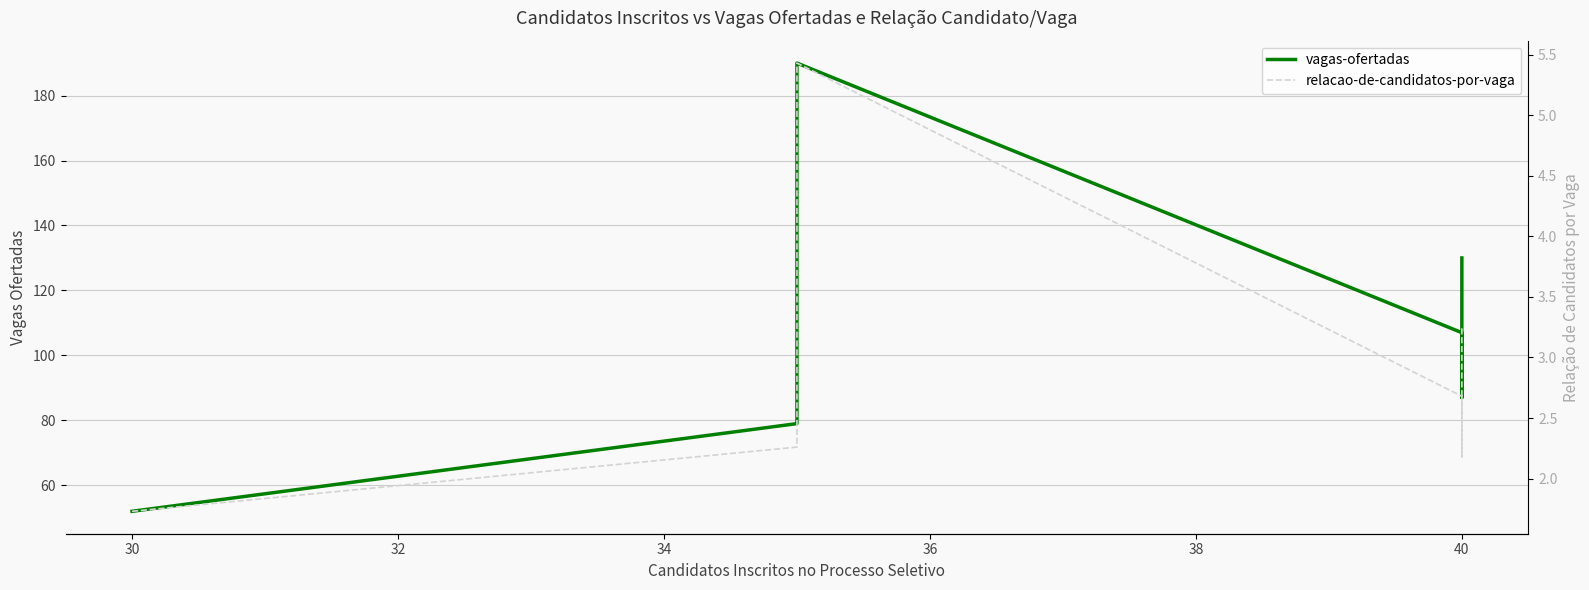

Which series has the largest total across all categories?

vagas-ofertadas